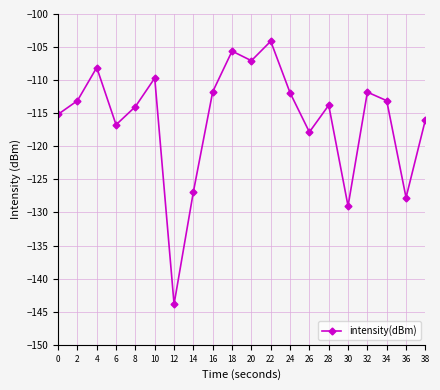

What is the sum of all values?

-2317.3